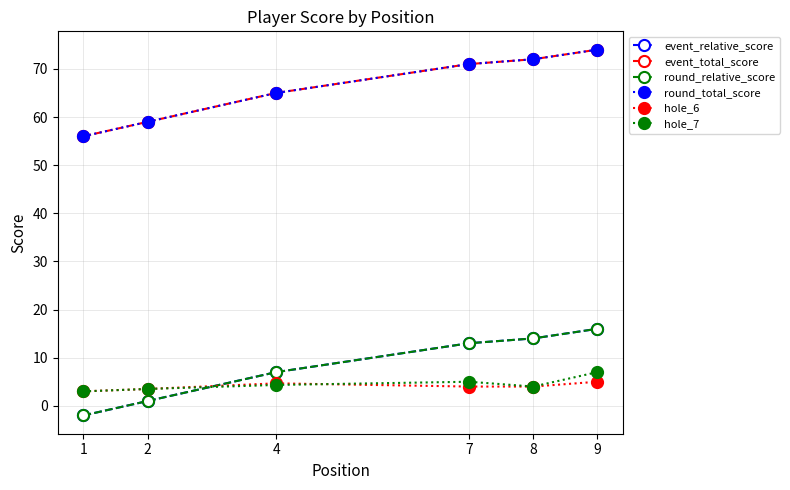

Is this an area chart (filled region under the line)?

No